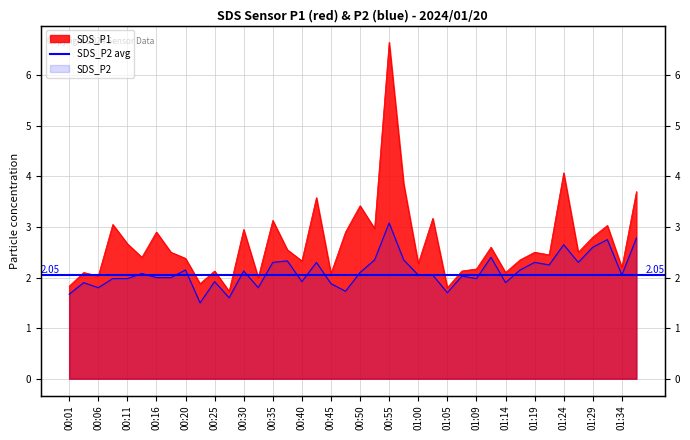

Which has a higher value, 01:34 or 00:11?

00:11